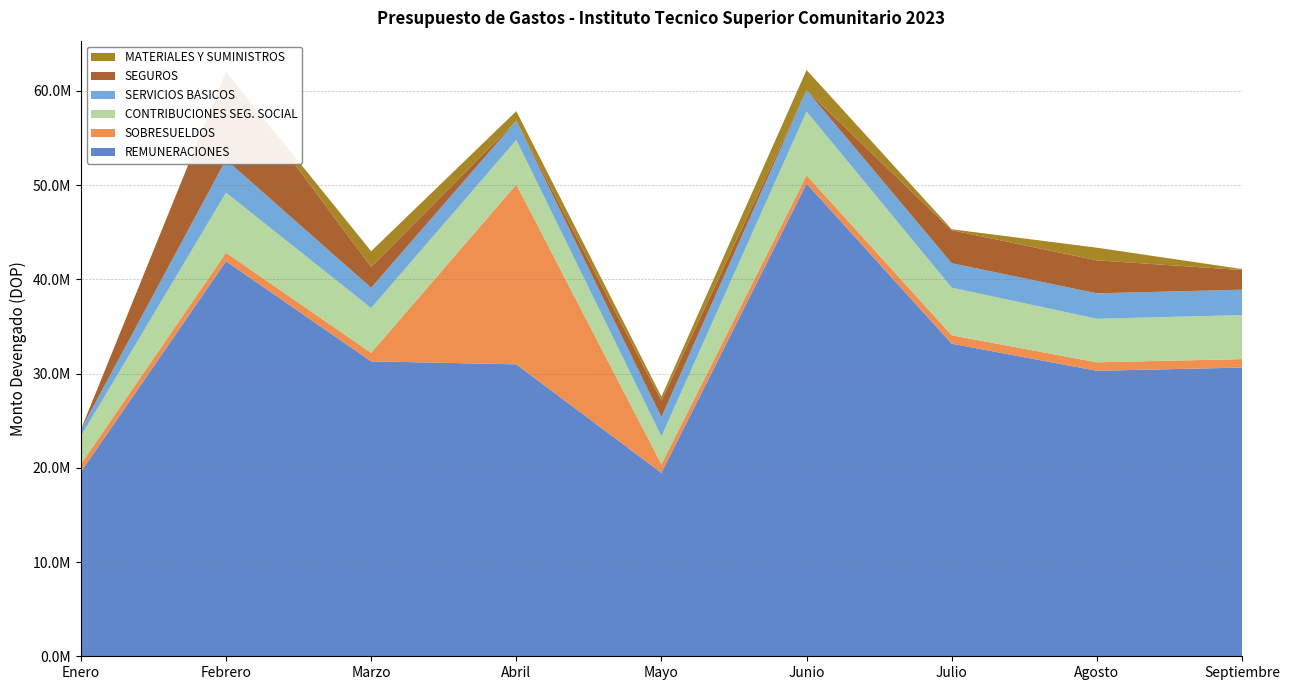

Reading right to left, transcribe all the data shown in this chart.

REMUNERACIONES: Septiembre=30634315.0	Agosto=30297375.0	Julio=33172865.0	Junio=50153960.0	Mayo=19465470.8	Abril=30979035.0	Marzo=31301588.2	Febrero=41920758.0	Enero=19555540.0
SOBRESUELDOS: Septiembre=899500.0	Agosto=899500.0	Julio=887500.0	Junio=887500.0	Mayo=900000.0	Abril=19087190.0	Marzo=900000.0	Febrero=902000.0	Enero=831000.0
CONTRIBUCIONES SEG. SOCIAL: Septiembre=4671929.4	Agosto=4620441.5	Julio=5059014.8	Junio=6767762.0	Mayo=2976512.4	Abril=4722989.5	Marzo=4751848.0	Febrero=6379600.0	Enero=2967244.7
SERVICIOS BASICOS: Septiembre=2692739.1	Agosto=2700522.9	Julio=2588447.9	Junio=2259102.3	Mayo=2031651.3	Abril=2020105.2	Marzo=2153335.8	Febrero=3496321.7	Enero=703321.0
SEGUROS: Septiembre=2086750.0	Agosto=3501750.0	Julio=3501750.0	Junio=0.0	Mayo=1750875.0	Abril=0.0	Marzo=2219233.1	Febrero=9338000.0	Enero=0.0
MATERIALES Y SUMINISTROS: Septiembre=105709.8	Agosto=1338388.3	Julio=106025.0	Junio=2148653.2	Mayo=428251.2	Abril=1039567.2	Marzo=1660454.7	Febrero=0.0	Enero=0.0